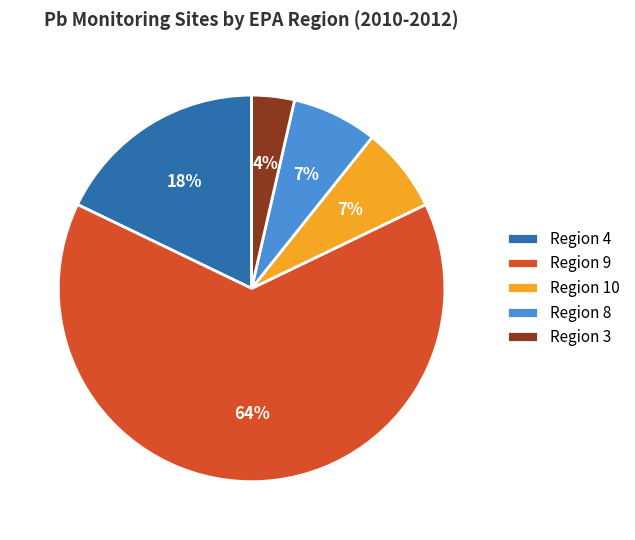

What percentage is the Region 3 slice, to the nearest percent?

4%